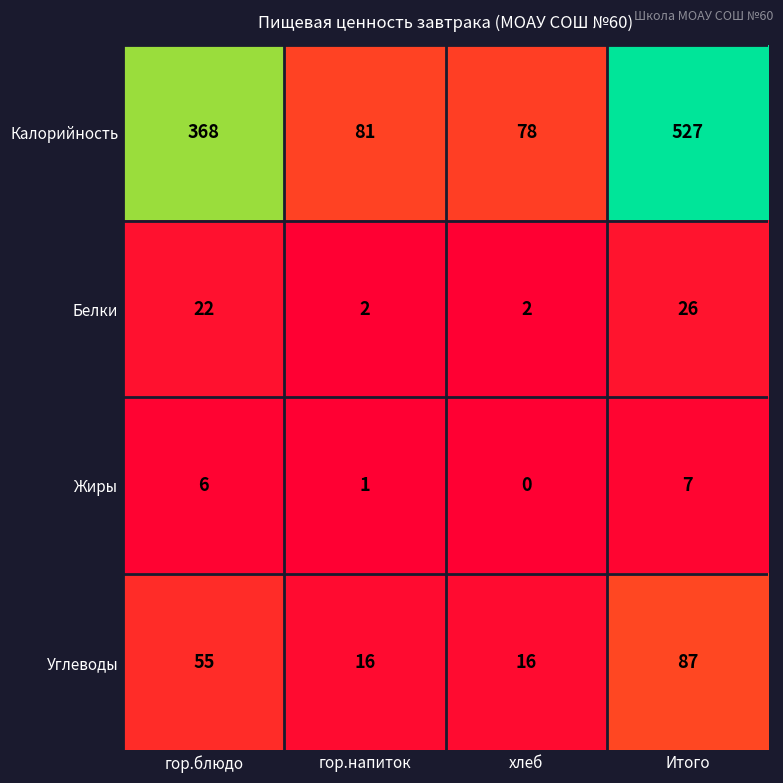

What is the maximum value shown in the chart?

527